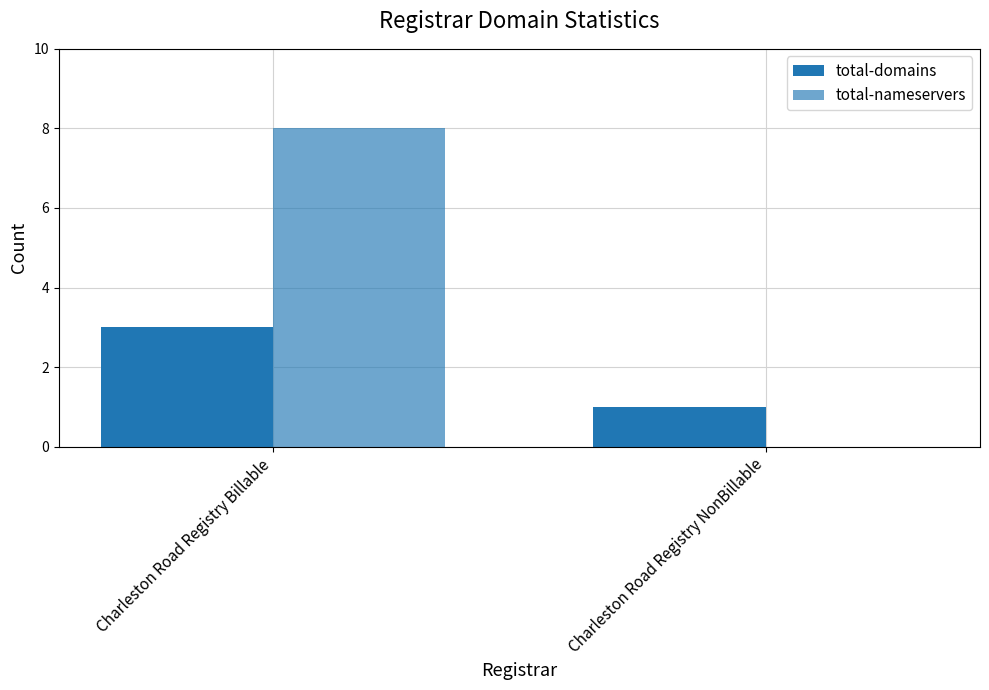

The total-nameservers series shows 0 at Charleston Road Registry NonBillable. True or false?

True